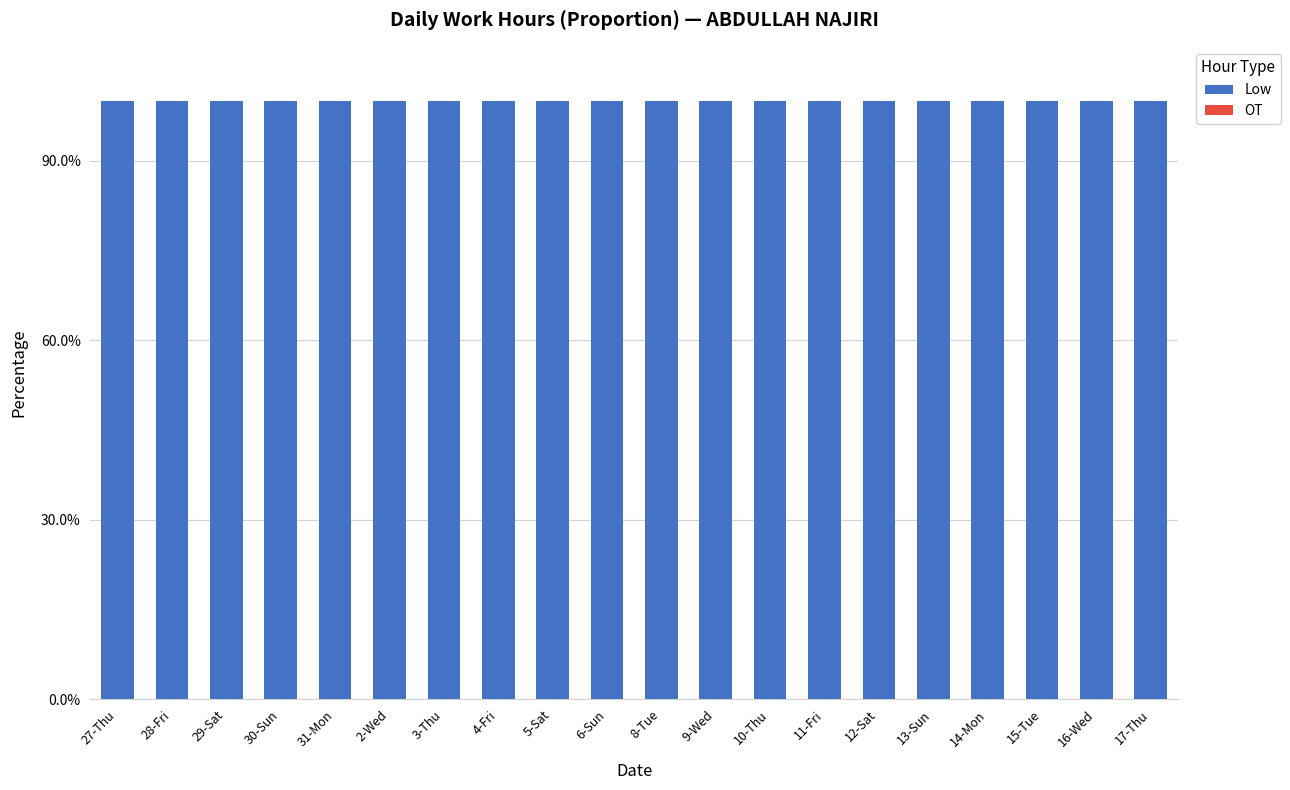

The value of OT at 9-Wed is 0. True or false?

True